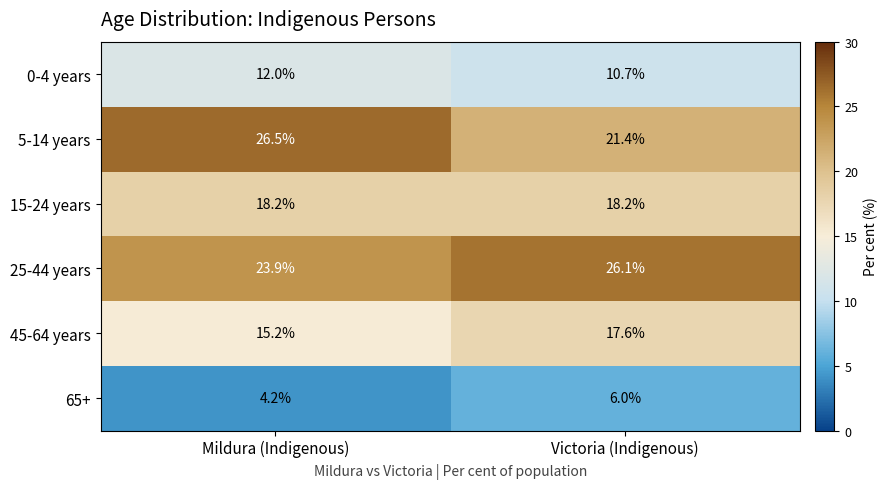

The 45-64 years series shows 22.7 at Mildura (Indigenous). True or false?

False